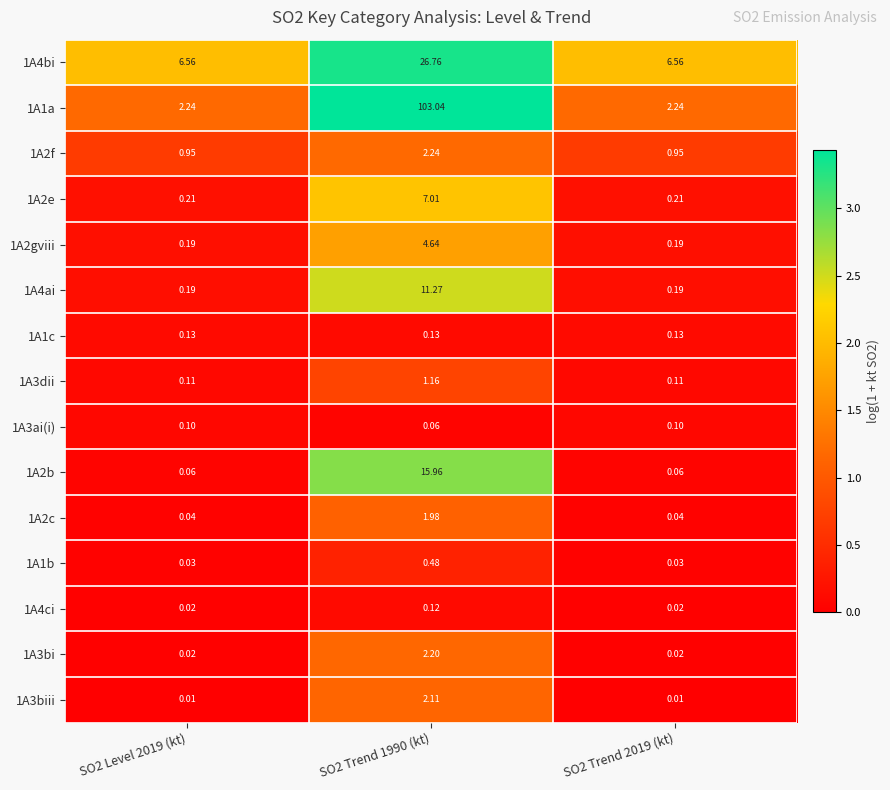

Is the value of 1A2c at SO2 Trend 2019 (kt) greater than the value of 1A3biii at SO2 Level 2019 (kt)?

Yes